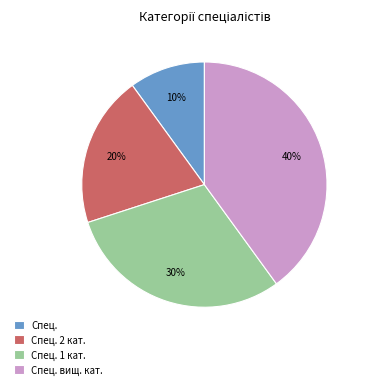

To the nearest percent, what is the combined percentage of Спец. вищ. кат. and Спец.?

50%